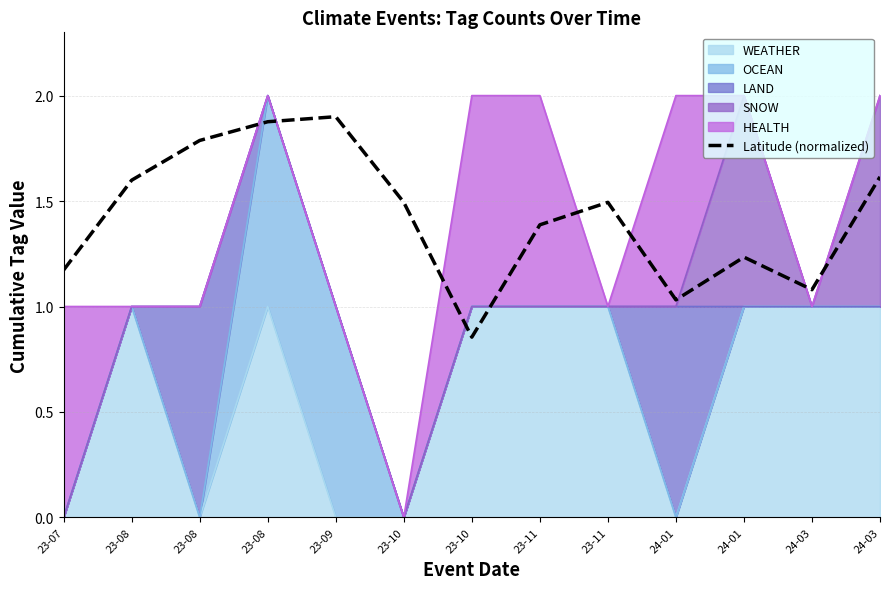

What is the difference between the maximum and minimum values?

1.0